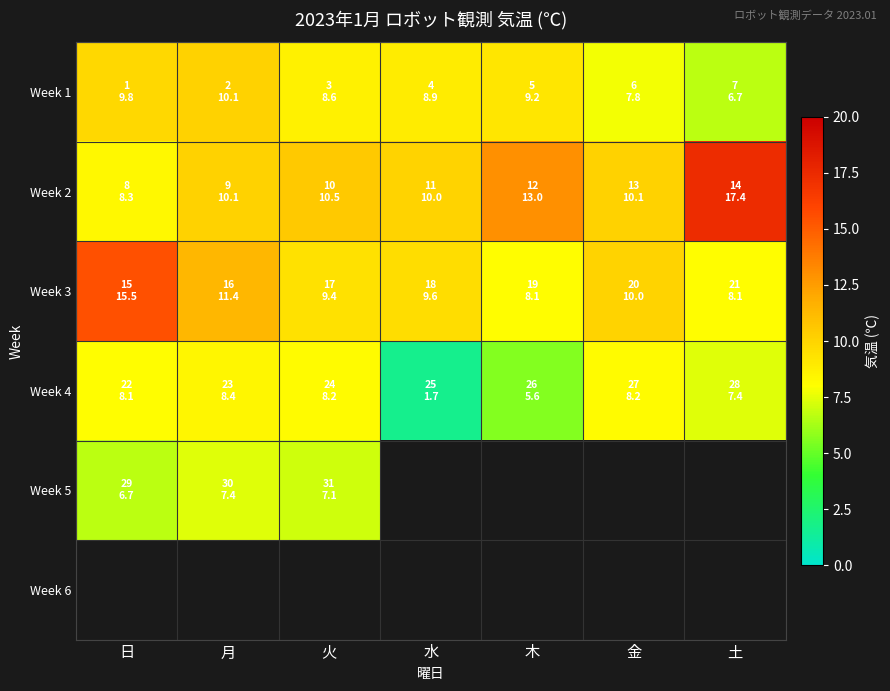

At which label does Week 1 reach its peak?

月